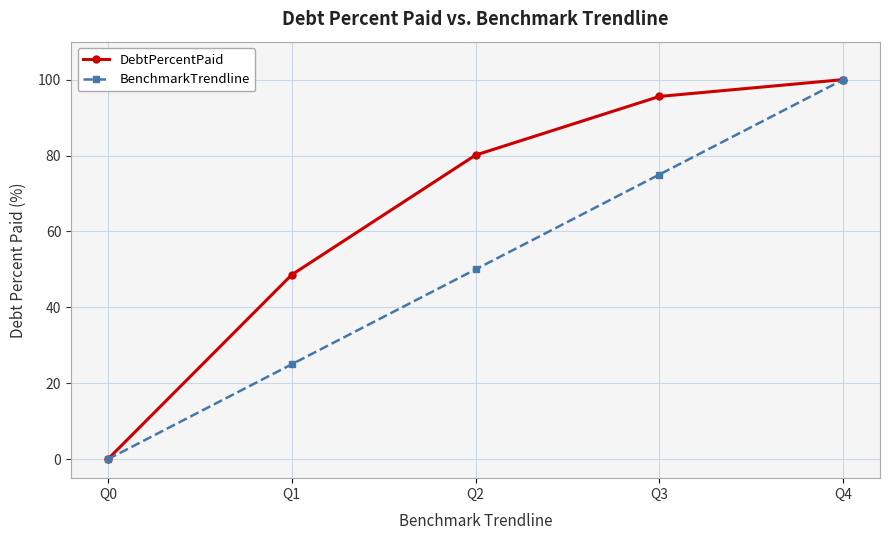

Rank the series at Q1 from highest to lowest value.

DebtPercentPaid, BenchmarkTrendline